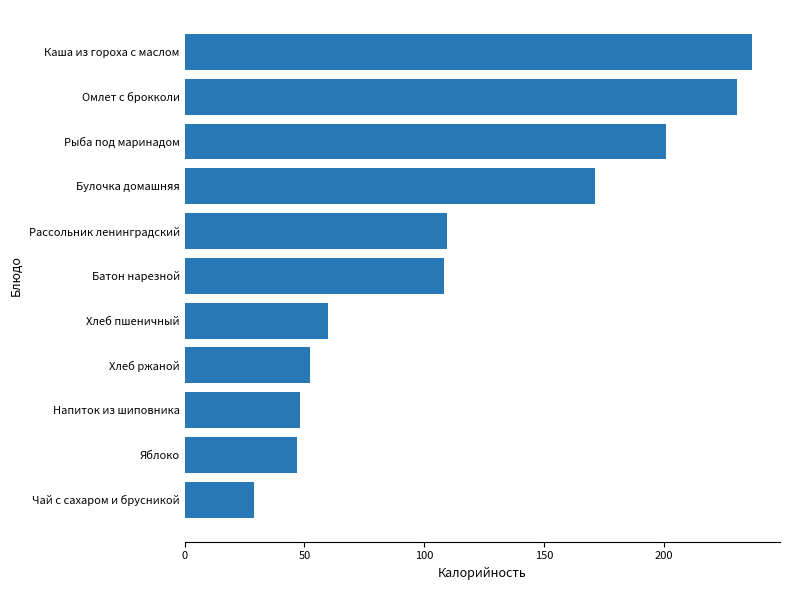

What is the difference between the second highest and minimum values?

201.2